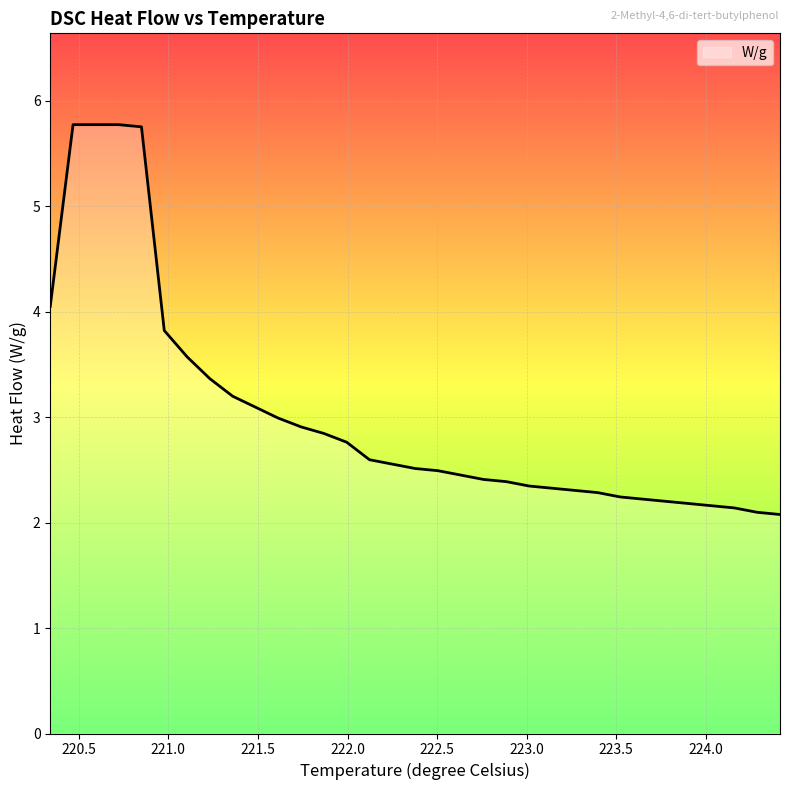

What is the greatest value displayed?

5.8